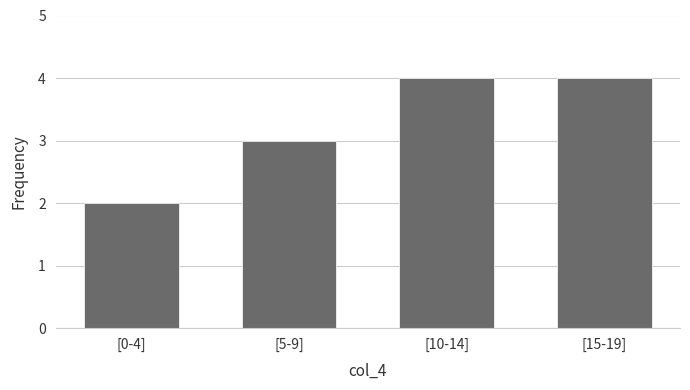

Reading right to left, extract all data points from this chart.

[15-19]=4	[10-14]=4	[5-9]=3	[0-4]=2